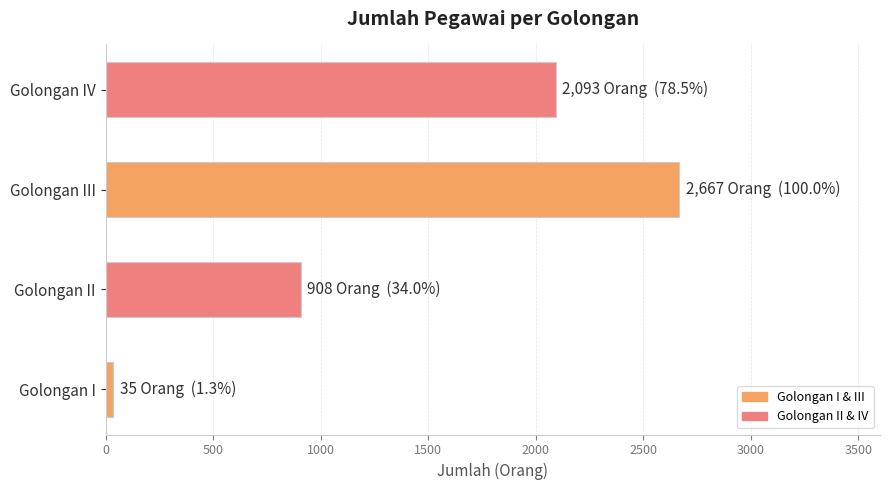

What is the sum of all values?

5703